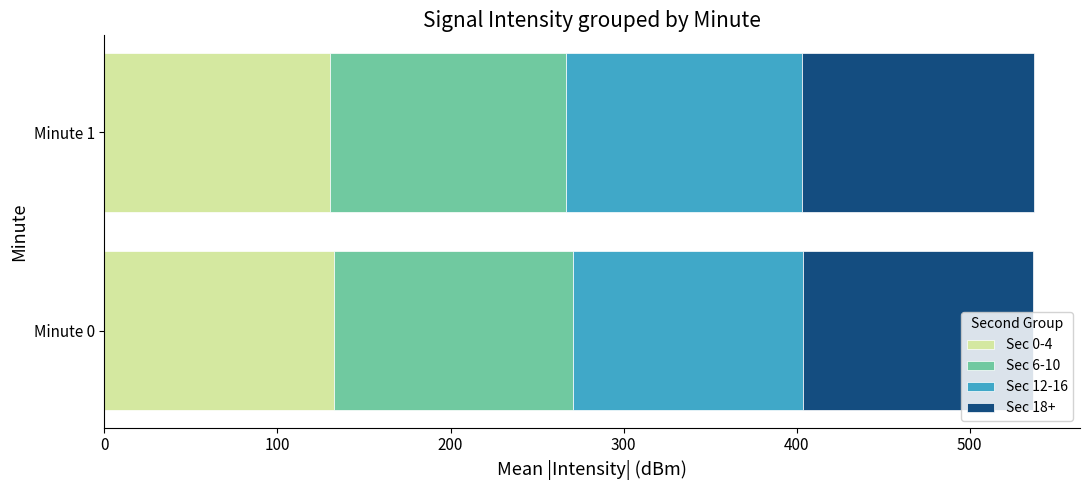

What is the total value across all series at Minute 1?

536.9